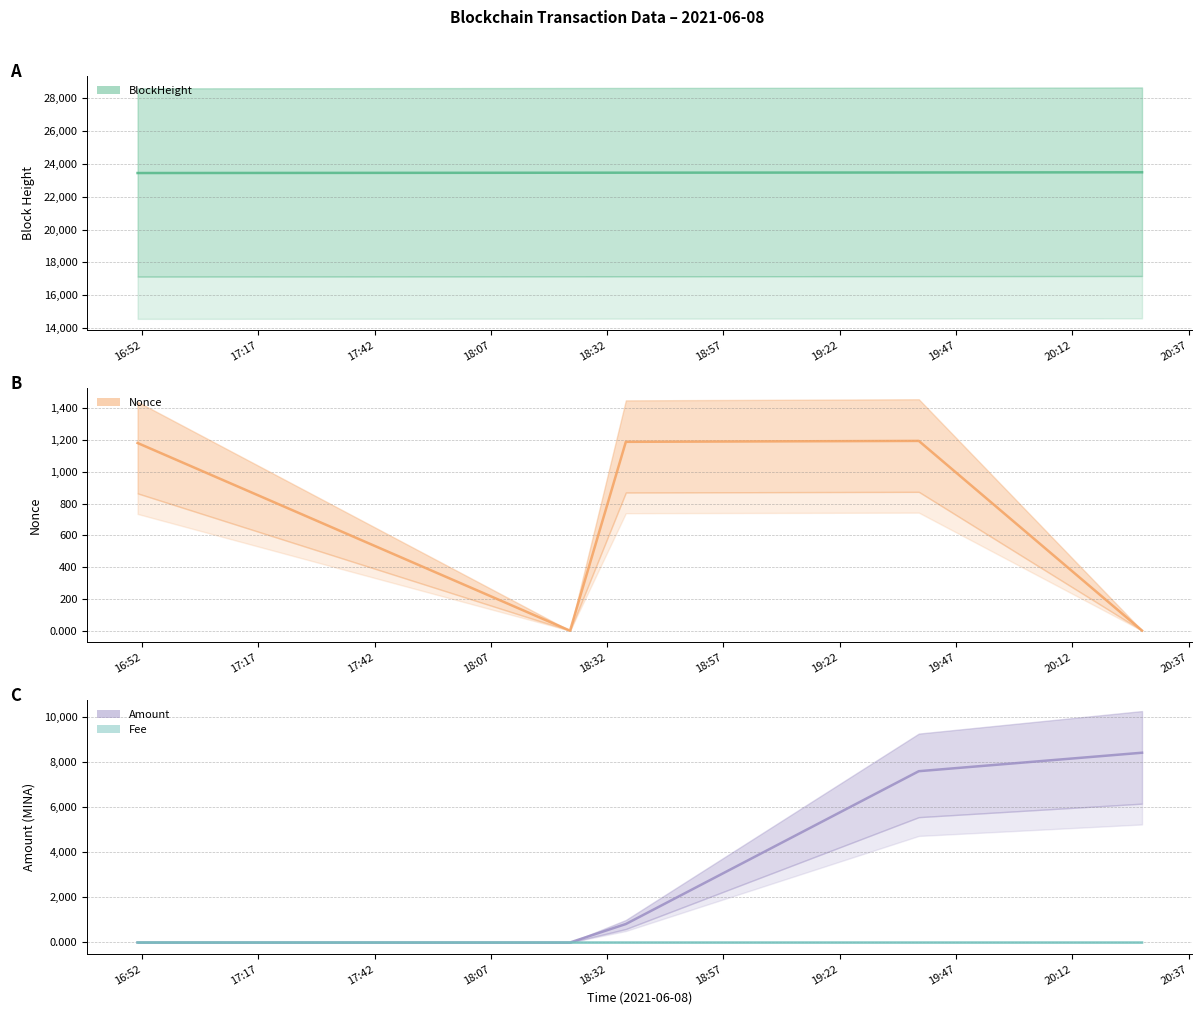

Between 16:52 and 17:17, which is larger?

17:17